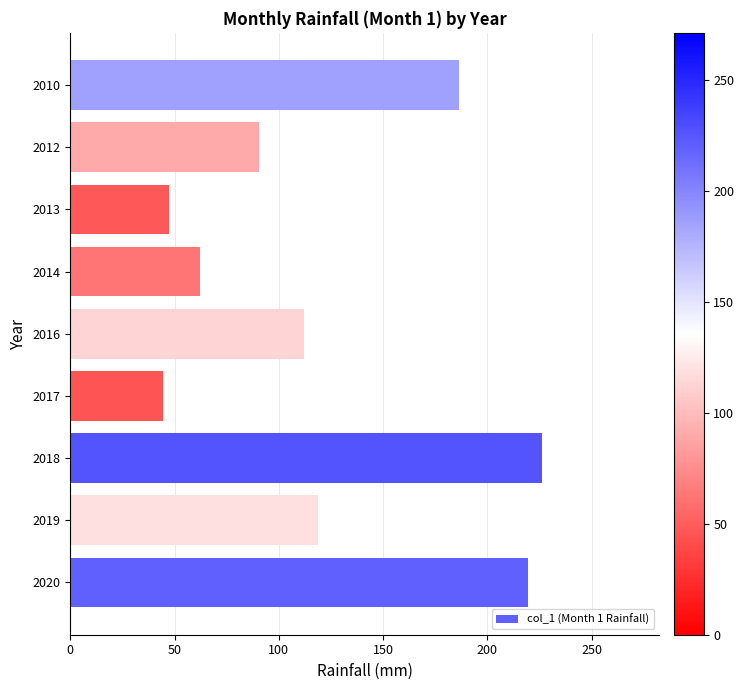

What is the difference between the maximum and second lowest values?

178.8